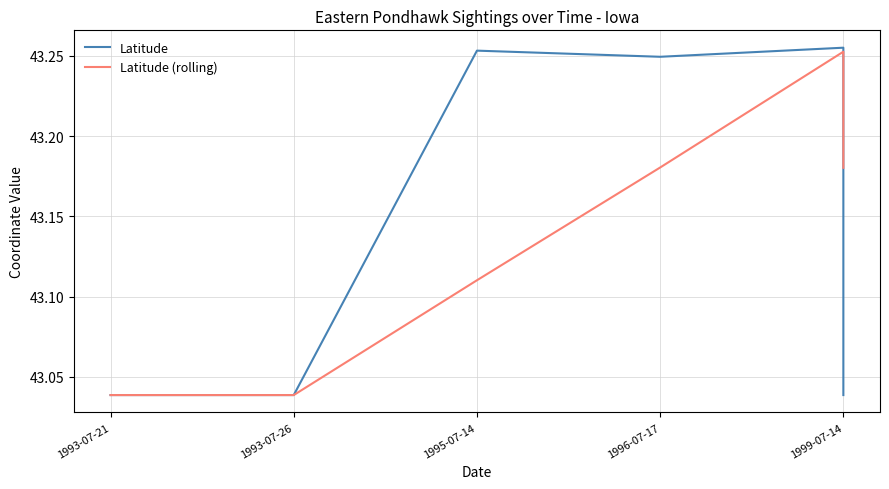

What is the difference between the second highest and minimum values in the Latitude series?

0.2